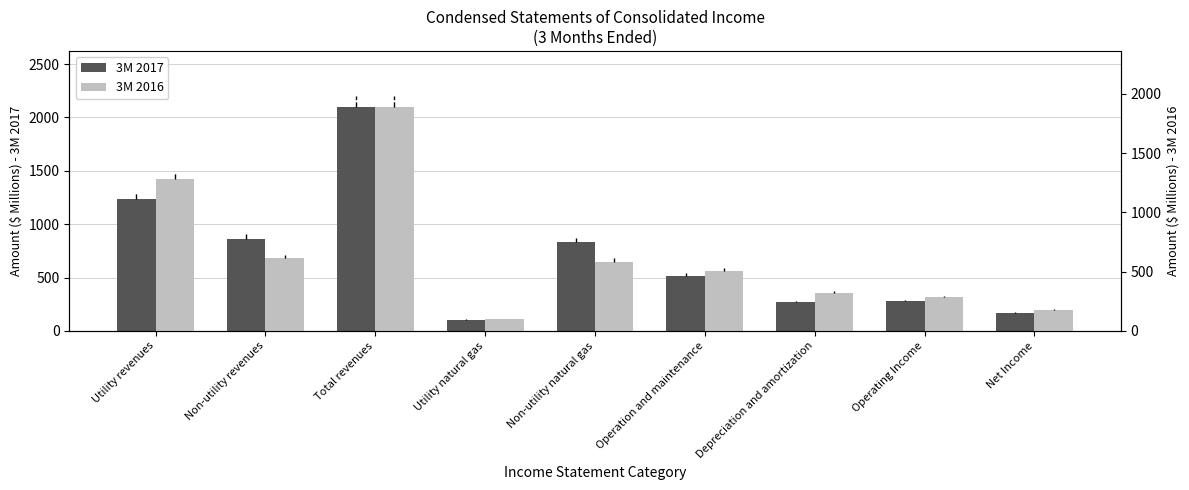

What is the difference between the maximum and second lowest values in the 3M 2016 series?

1710